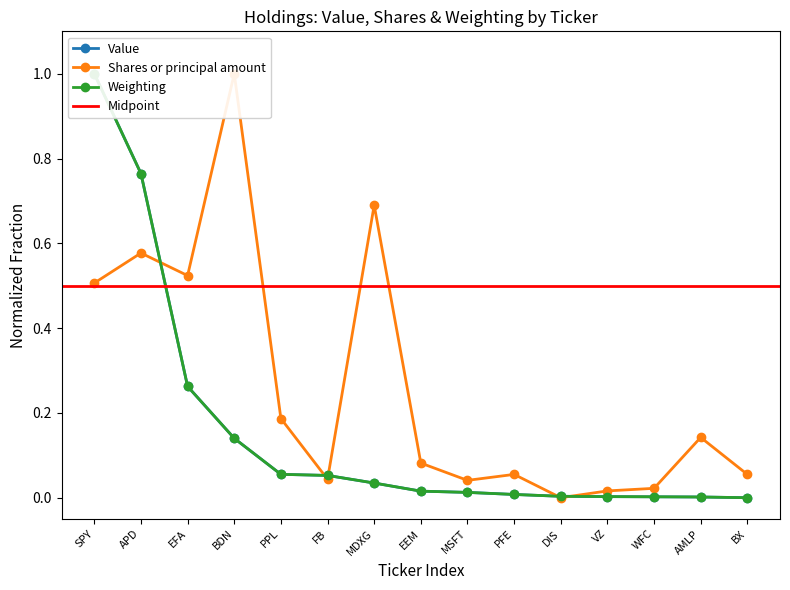

At how many categories does at least one series exceed 0?

15